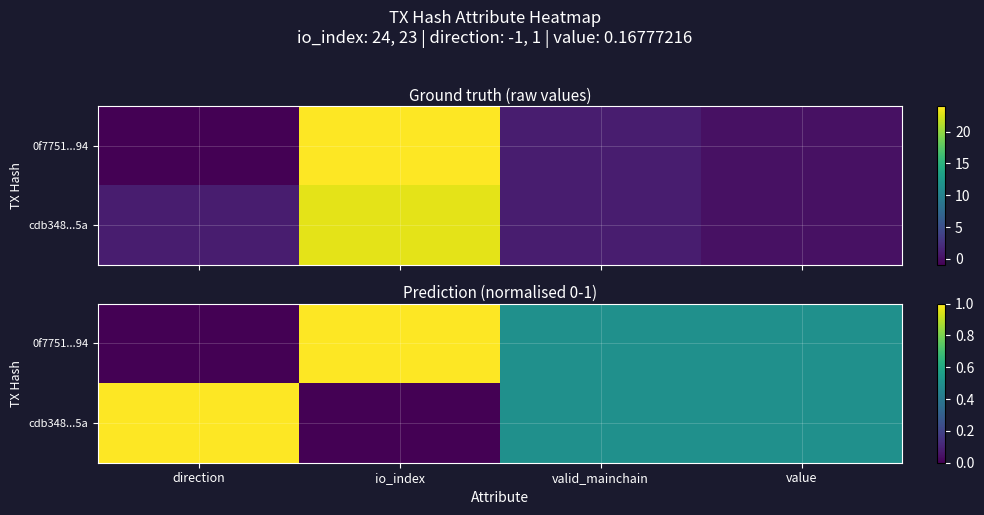

Which category has the lowest value in the 0f7751...94 series?

direction